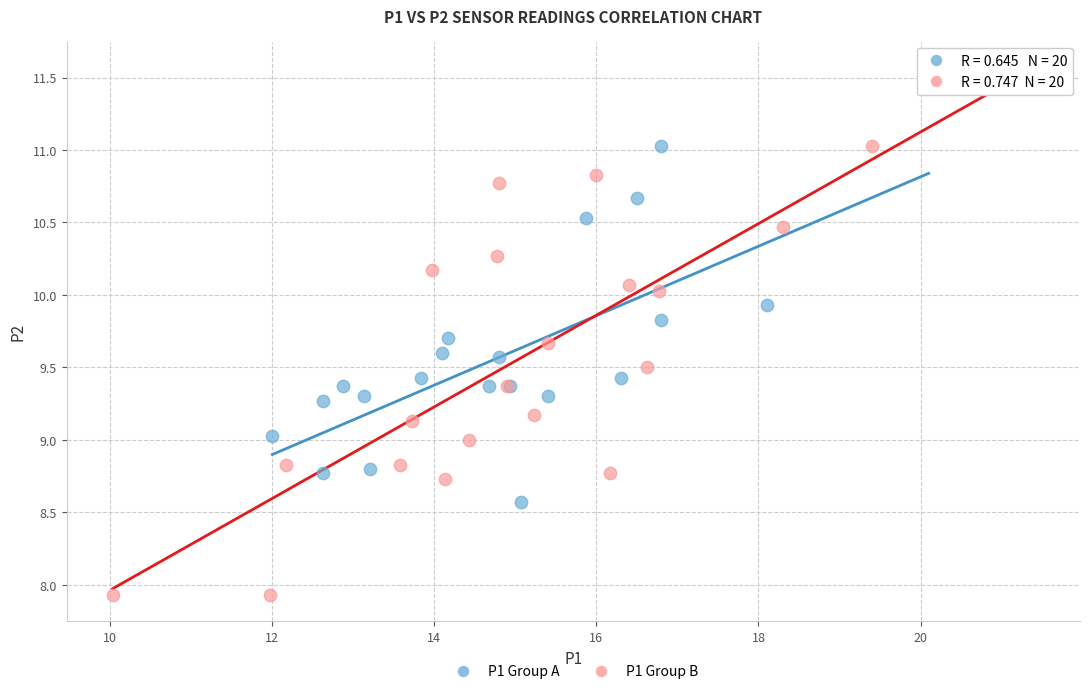

Which series has the largest Y range (max minus min)?

P1 Group B